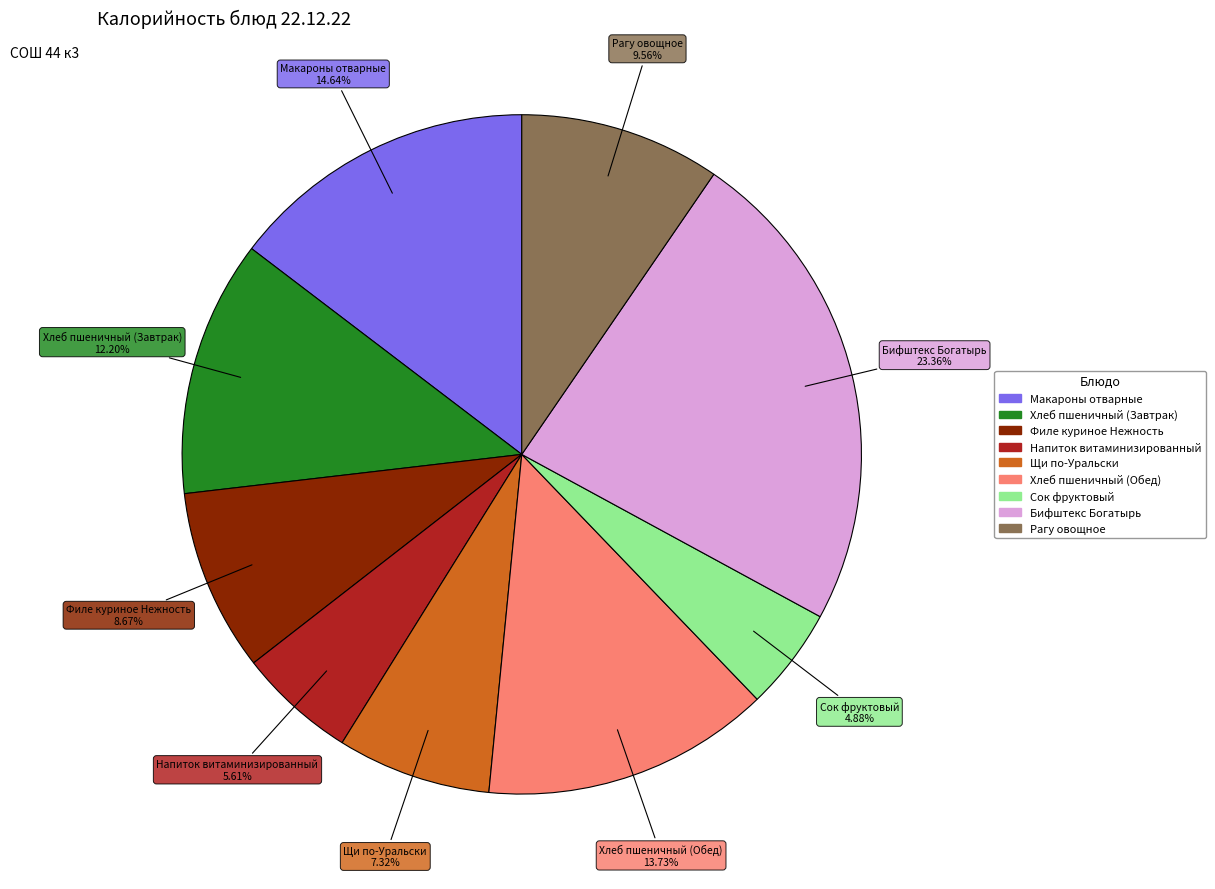

Approximately how many times larger is the value at Филе куриное Нежность compared to Макароны отварные?

0.6